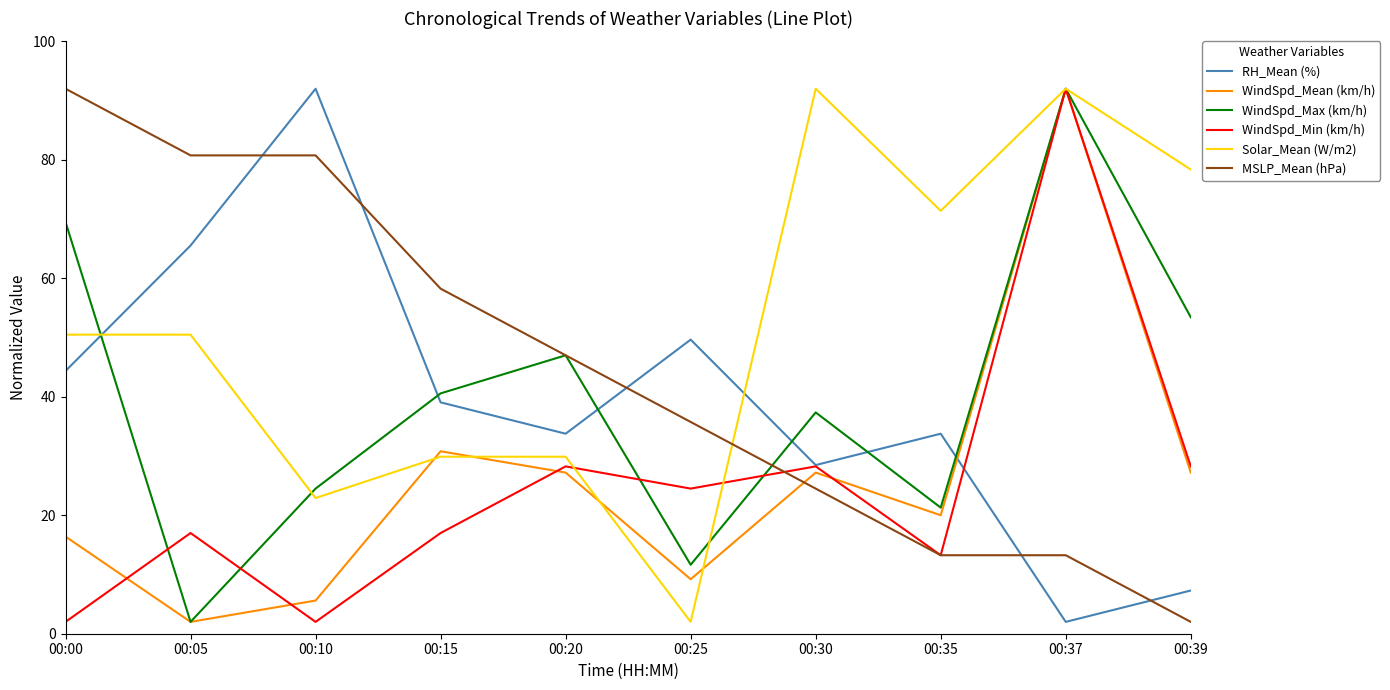

What is the maximum value shown in the chart?

92.0